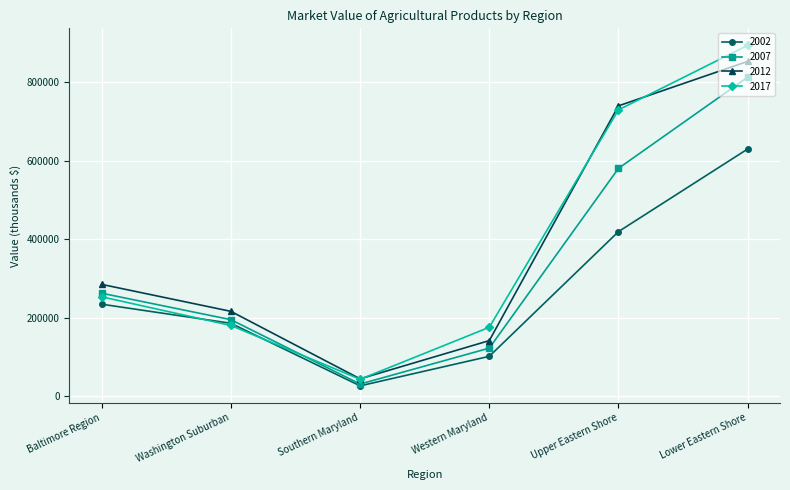

What is the label of the 1st point from the right?

Lower Eastern Shore